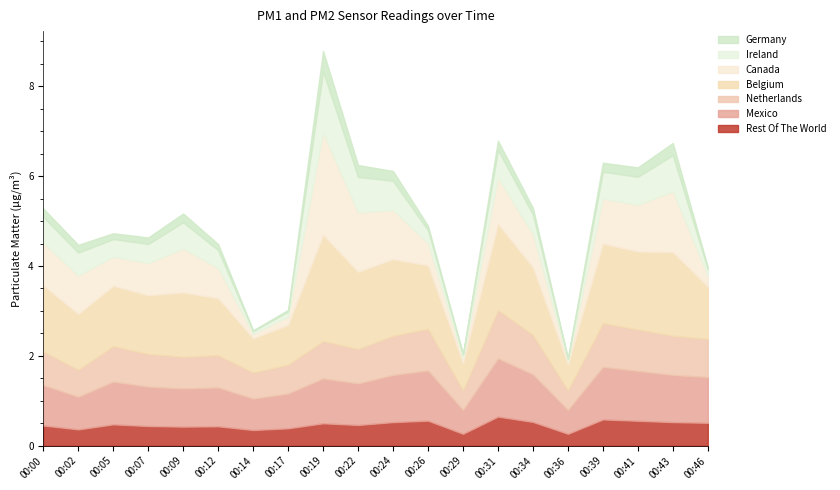

How many data points in P1 are above 4?

15